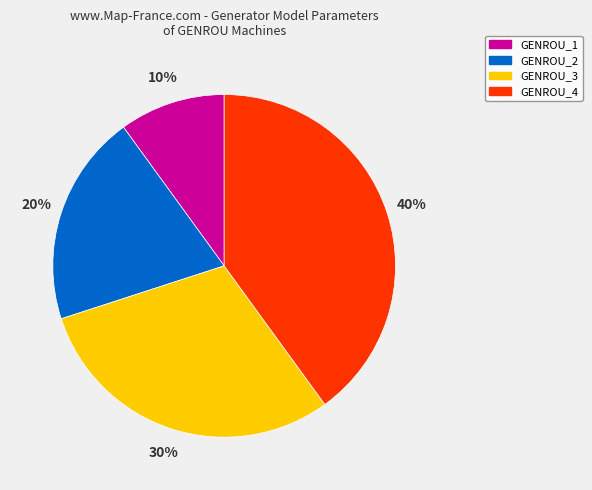

Which slice is the largest?

GENROU_4